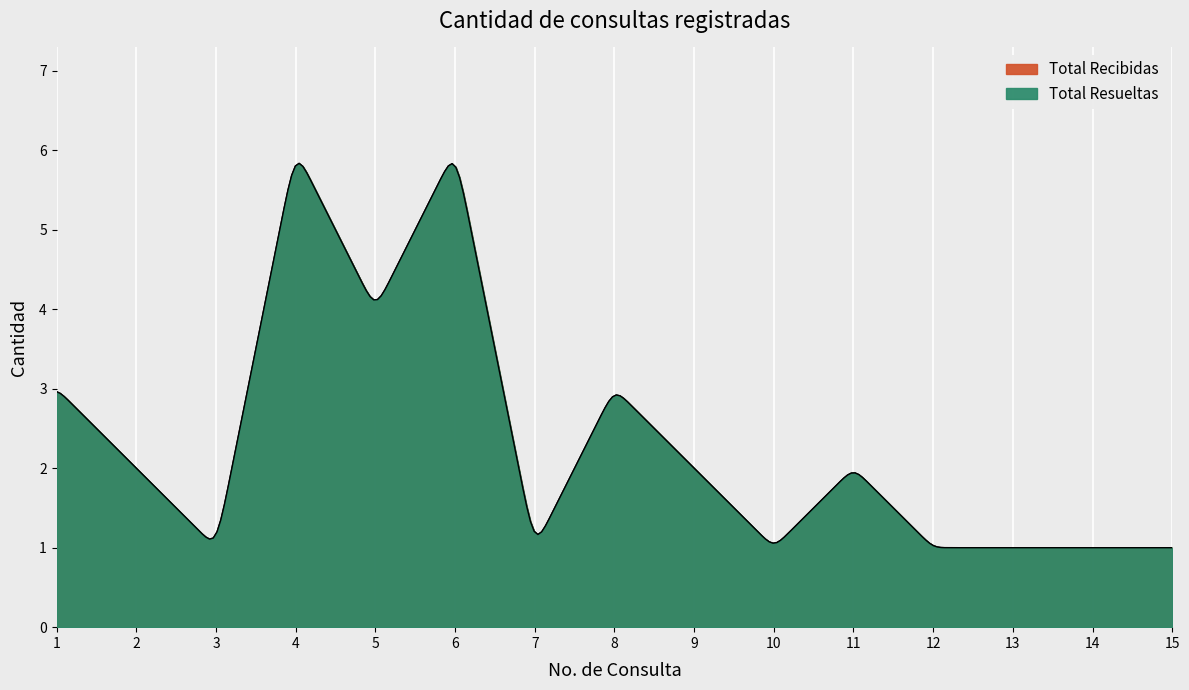

Which category has the highest value across all series?

4